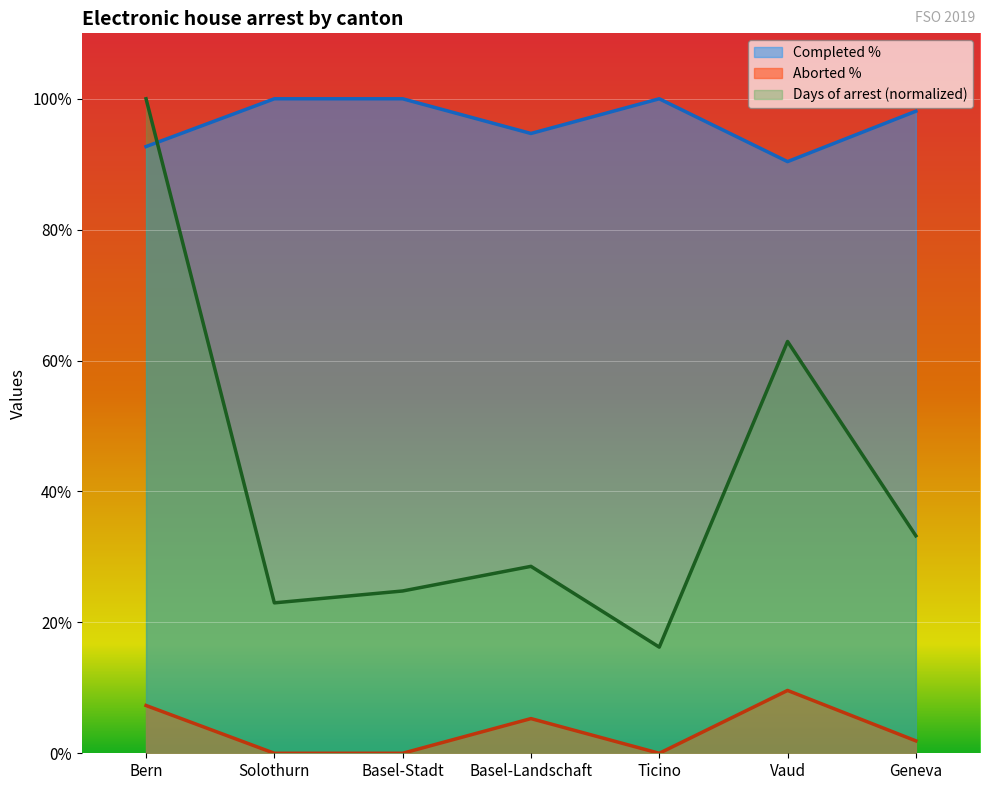

The Aborted % series shows 3.6 at Solothurn. True or false?

False